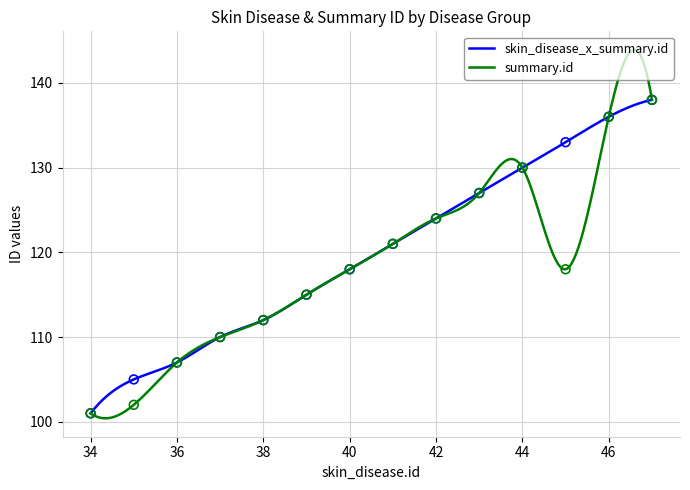

What is the highest value of the skin_disease_x_summary.id series?

138.0